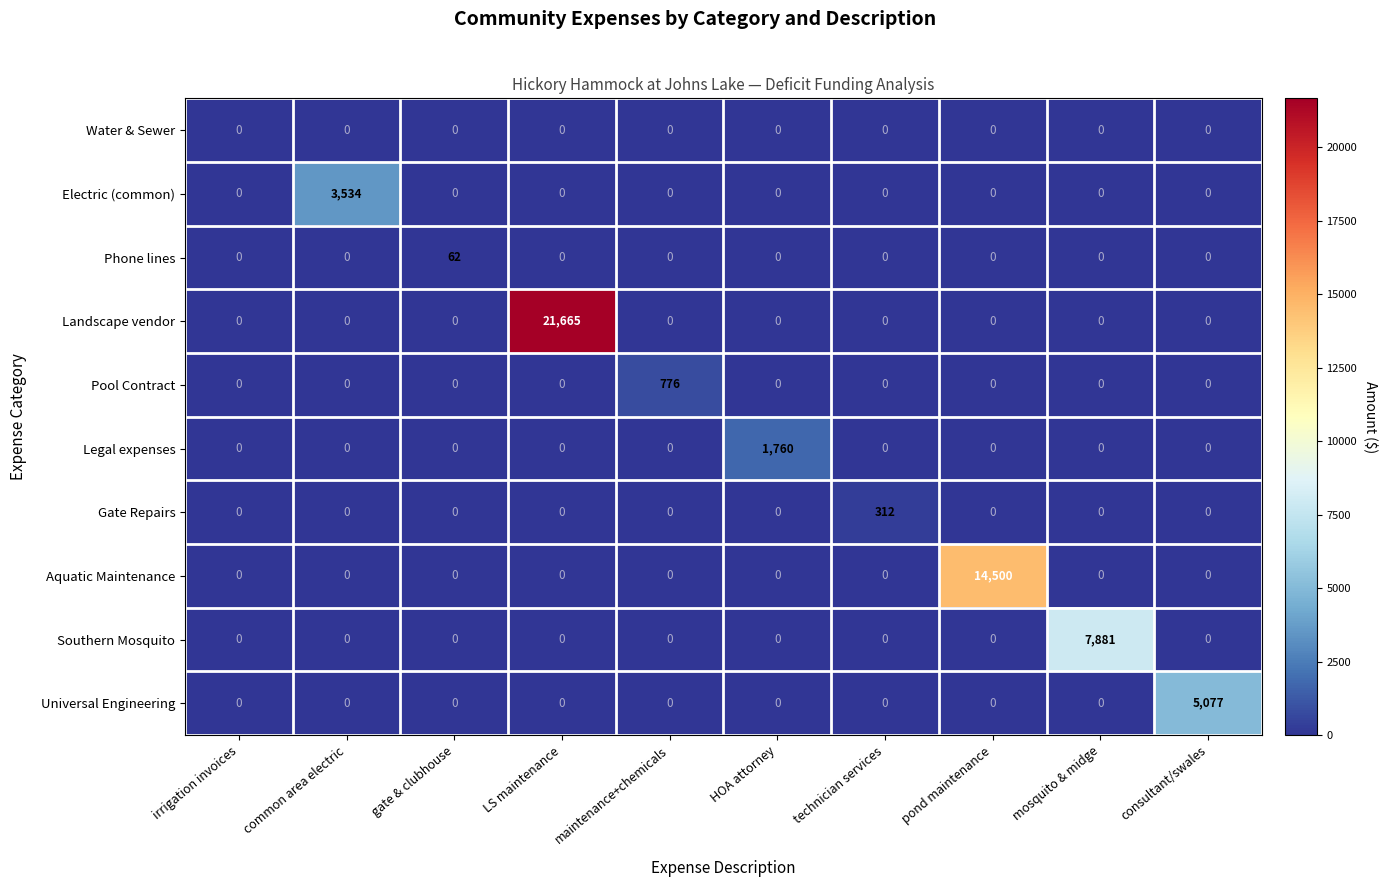

What is the average value of the Universal Engineering series?

508